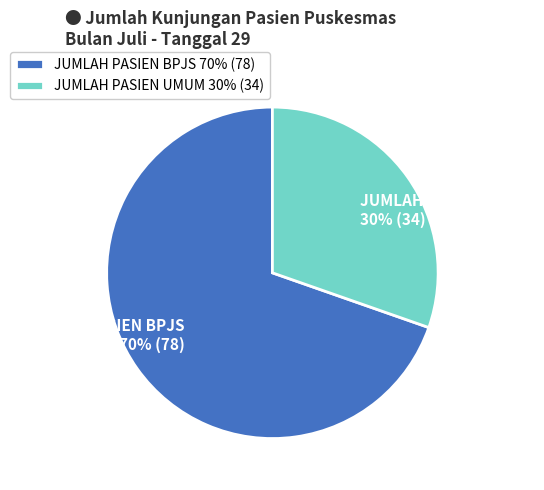

Is there any slice that represents more than half of the pie?

Yes